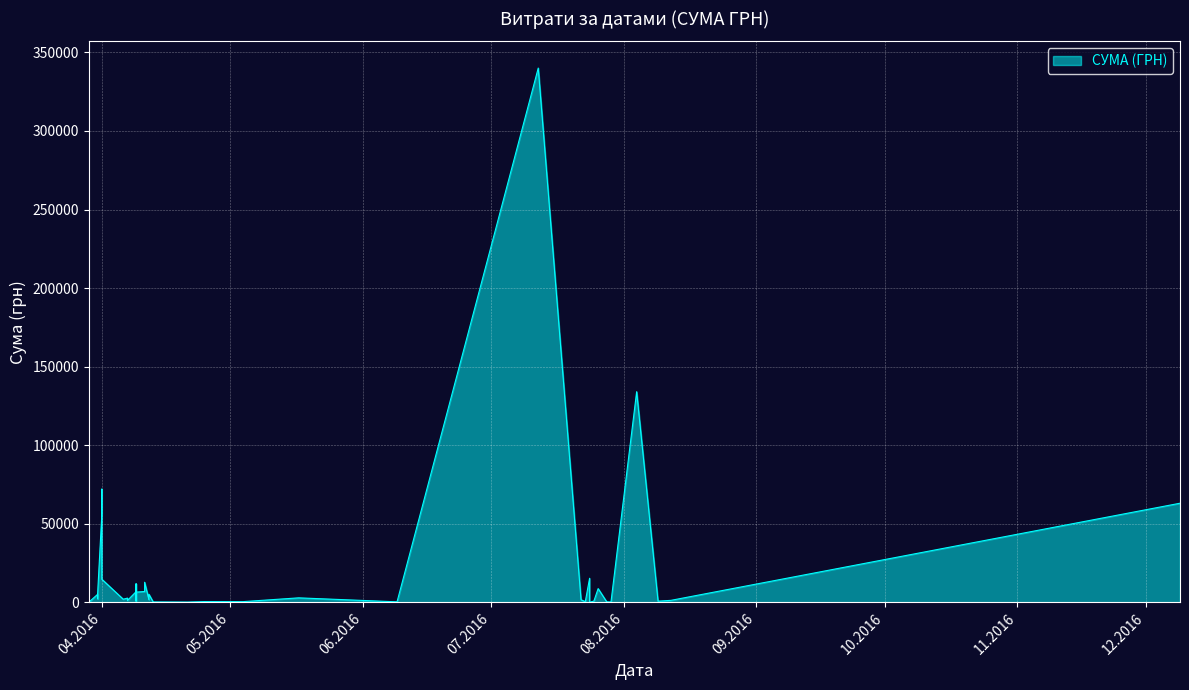

What is the average value?

19600.8